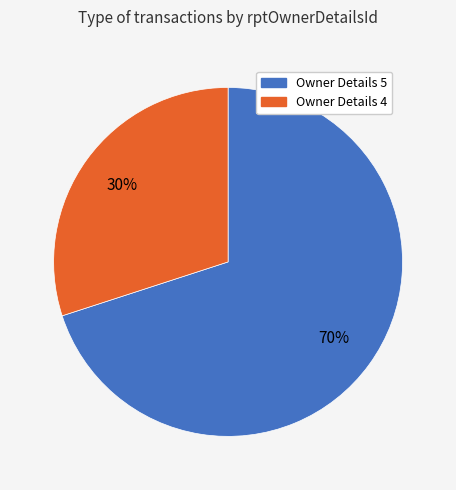

How many slices are in this pie chart?

2